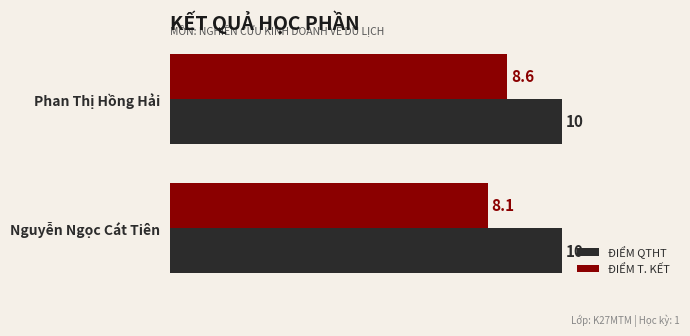

Which category has the lowest value in the ĐIỂM T. KẾT series?

Nguyễn Ngọc Cát Tiên